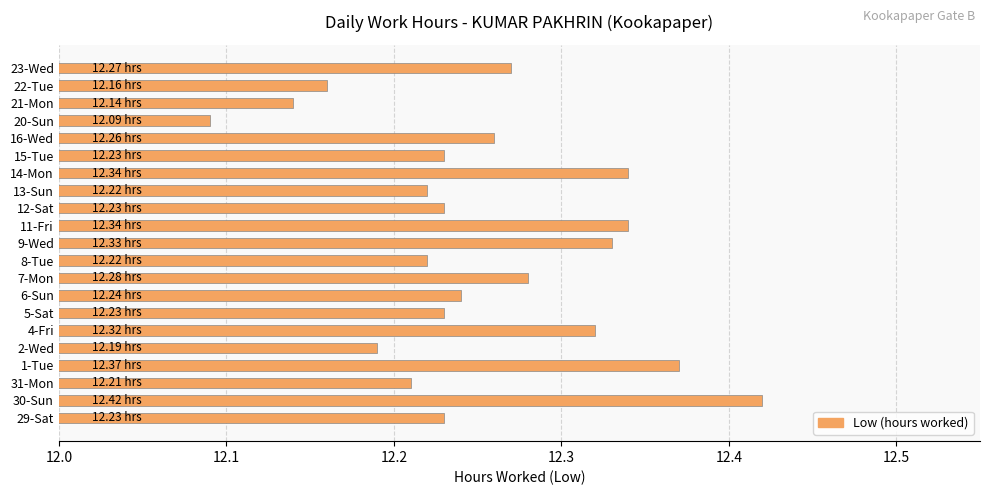

How many bars are there in total?

21